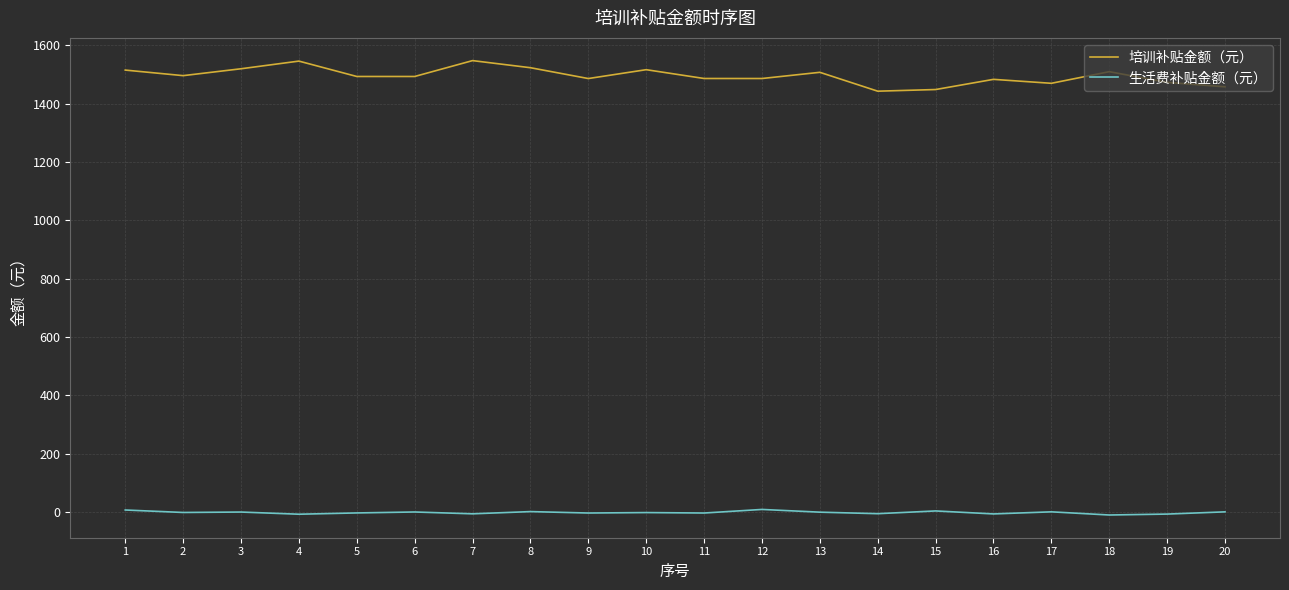

Is the value of 培训补贴金额（元） at 8 greater than the value of 生活费补贴金额（元） at 17?

Yes